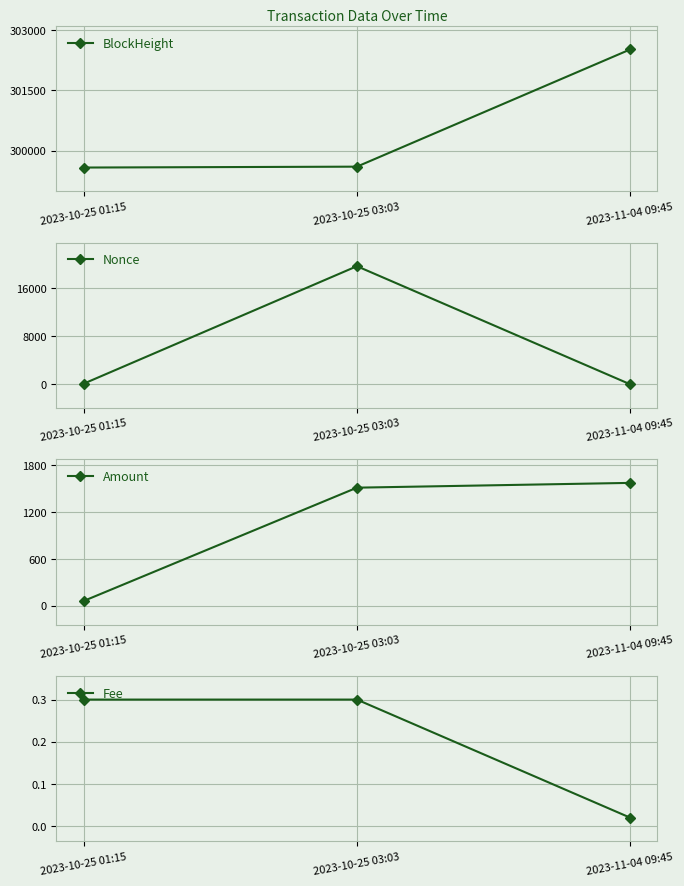

How many lines are shown in the chart?

4